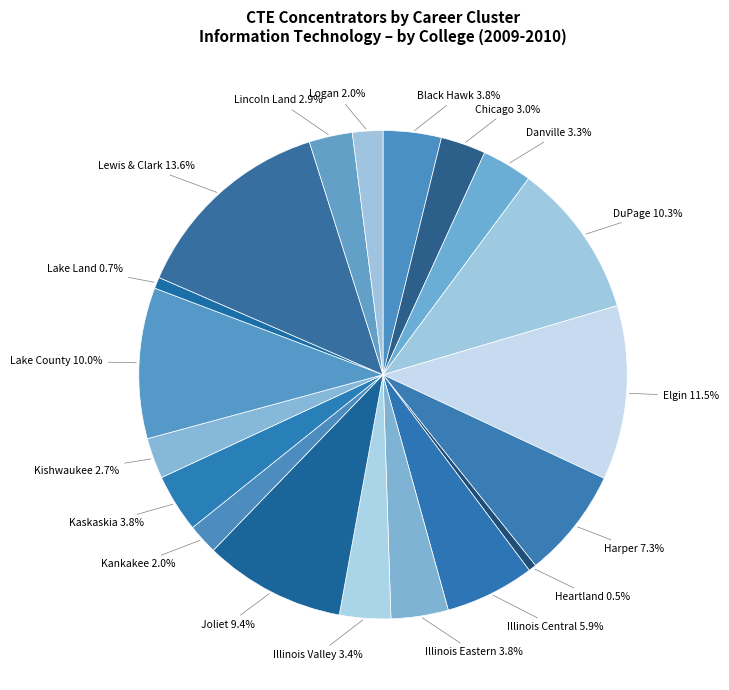

Which category has the biggest portion of the pie?

Lewis & Clark